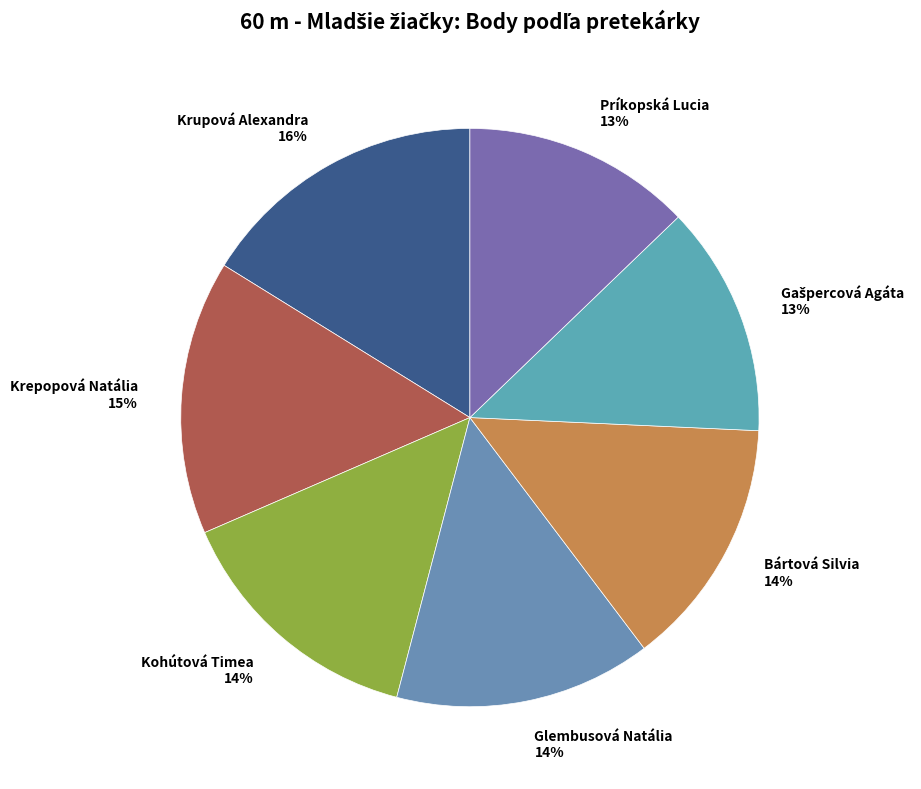

Is the sum of Príkopská Lucia 13% and Krepopová Natália 15% greater than half?

No